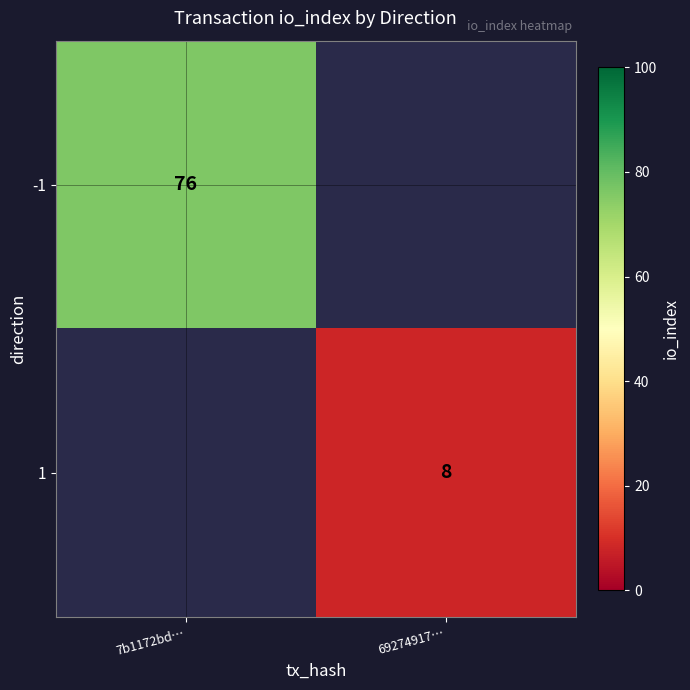

The value of 1 at 69274917… is 8. True or false?

True